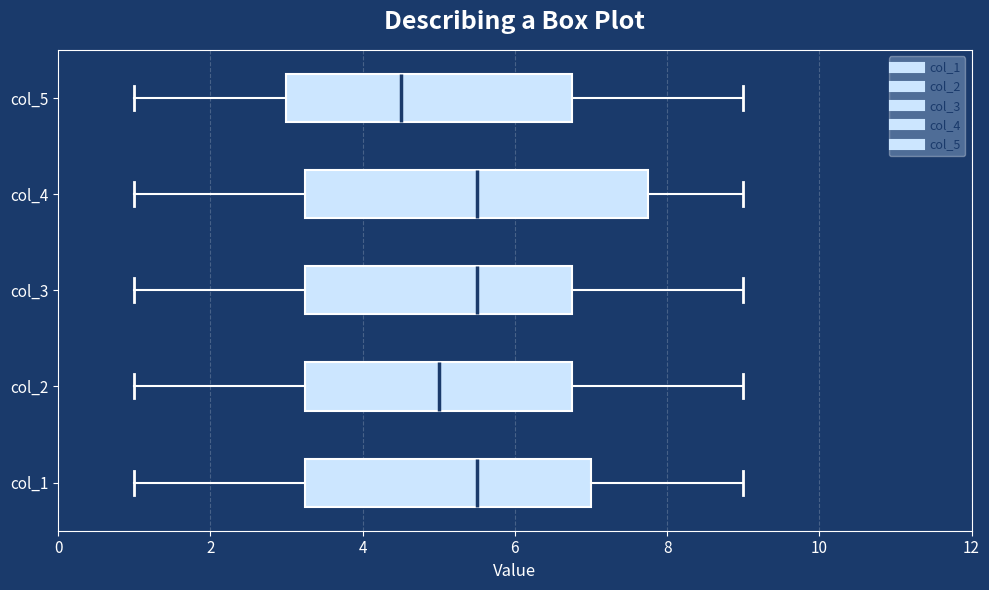

Where is the right edge of the box for col_3 on the x-axis? The values are not printed on the chart, so give them approximately, as read against the axis.

6.8